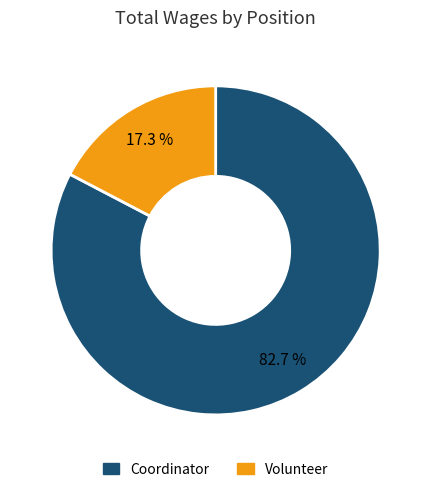

Is it true that Coordinator is 83% of the pie?

True